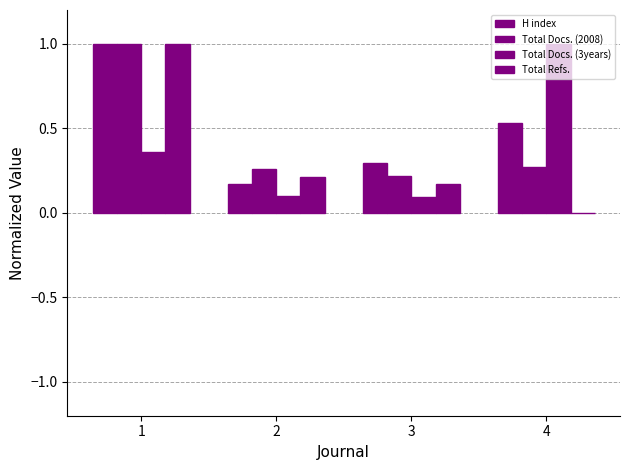

The value of Total Docs. (3years) at 4 is 1.5. True or false?

False